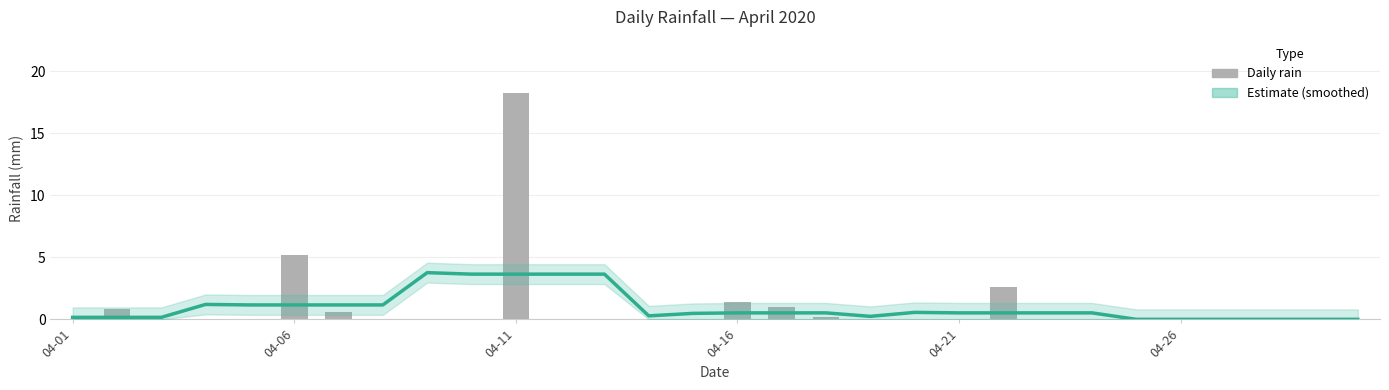

What is the highest value of the rain series?

18.2